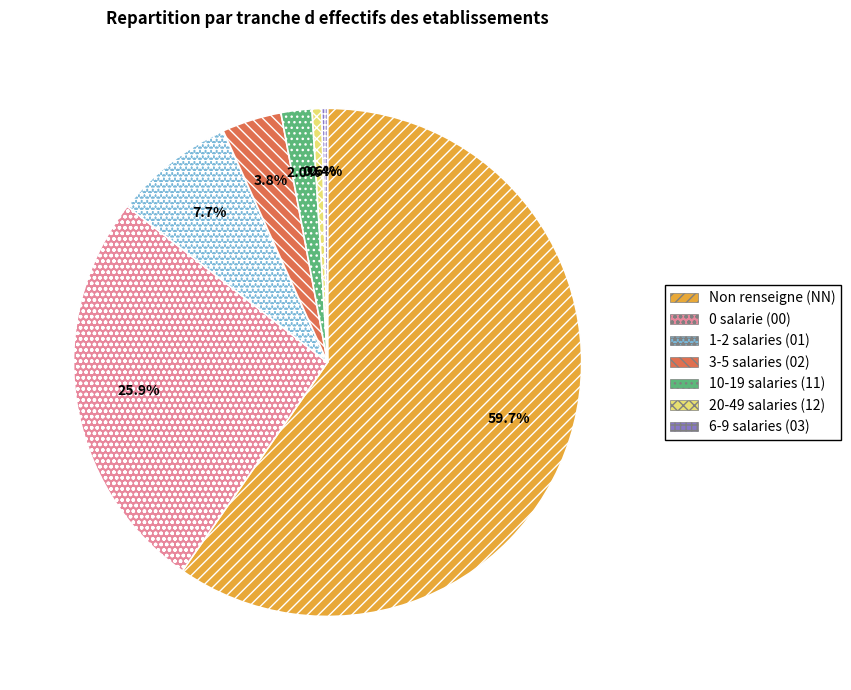

How many slices are in this pie chart?

7